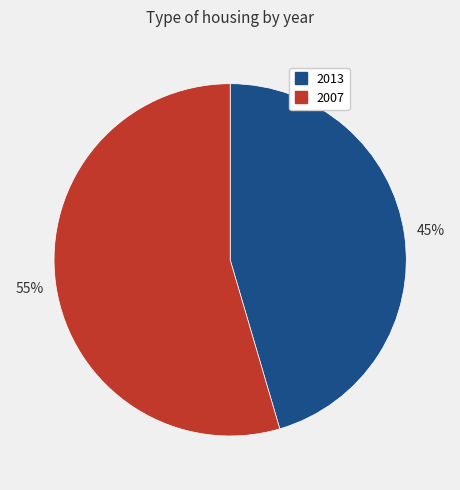

Count the number of slices in the pie.

2